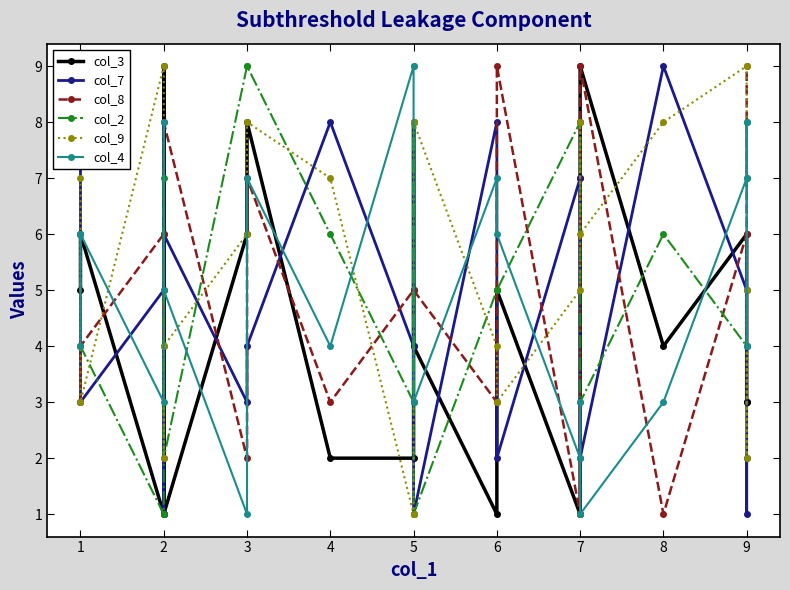

Which category has the lowest value across all series?

2